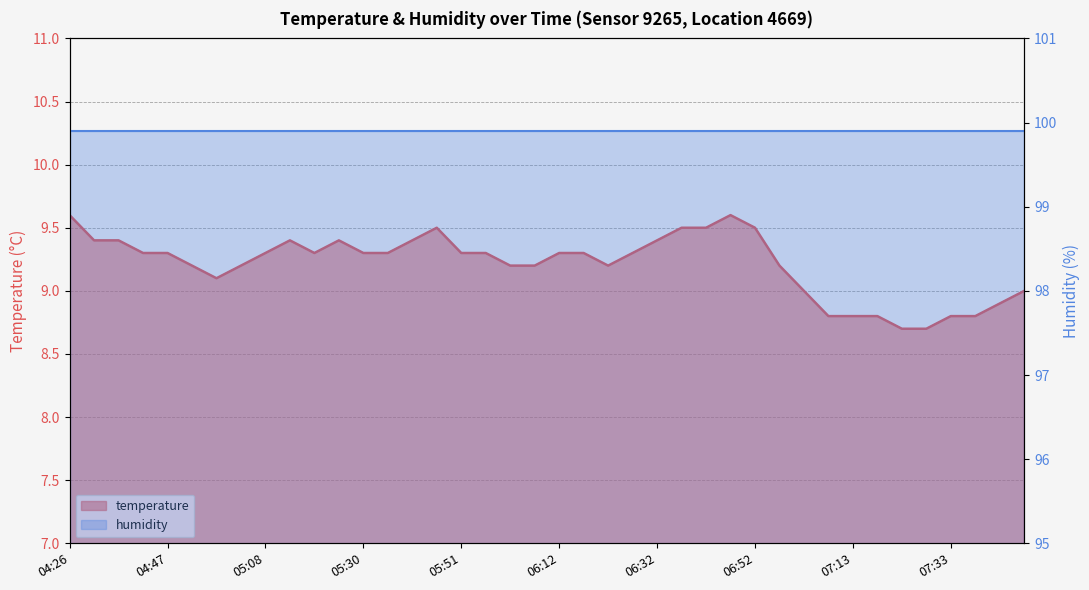

What position from the left is 04:37?

3